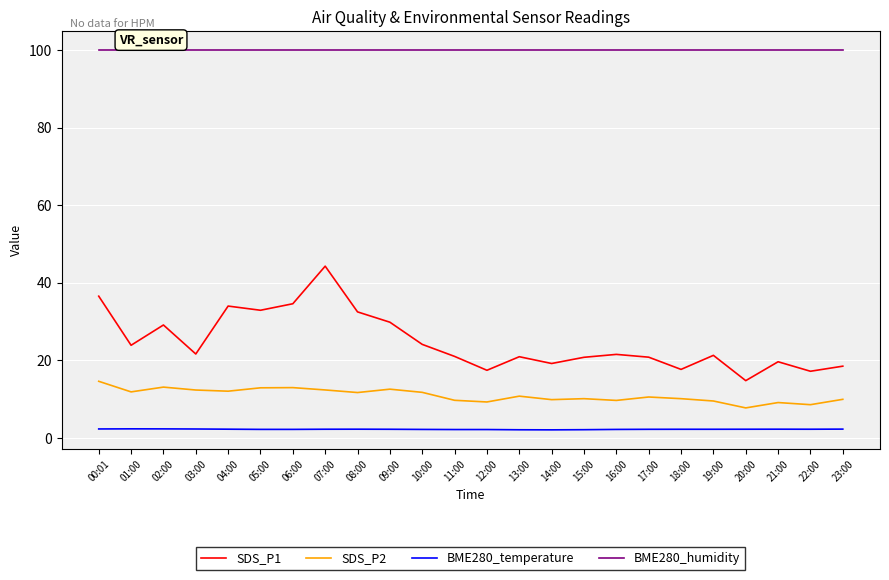

What is the average value of the SDS_P2 series?

10.9